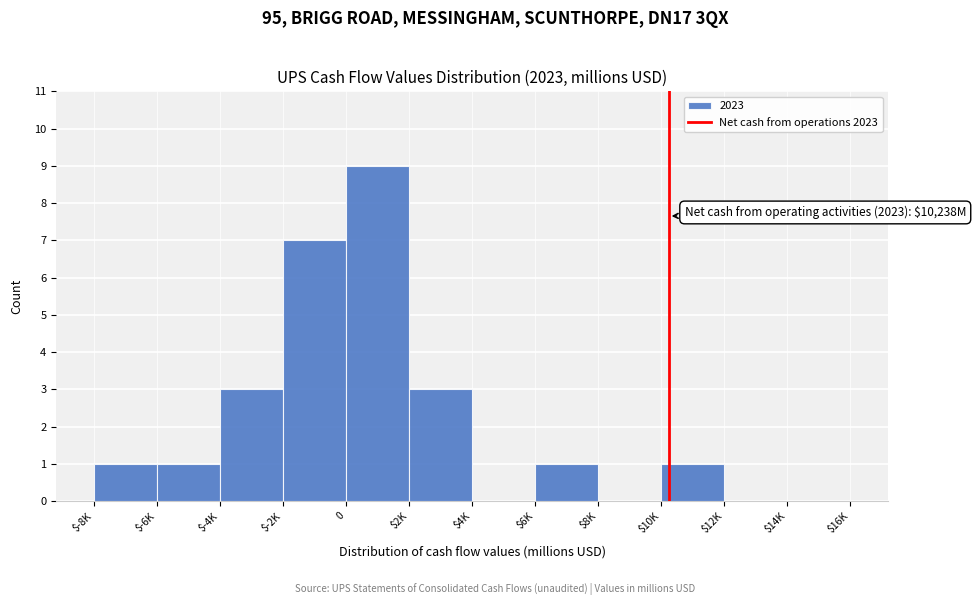

What is the sum of all values?

26